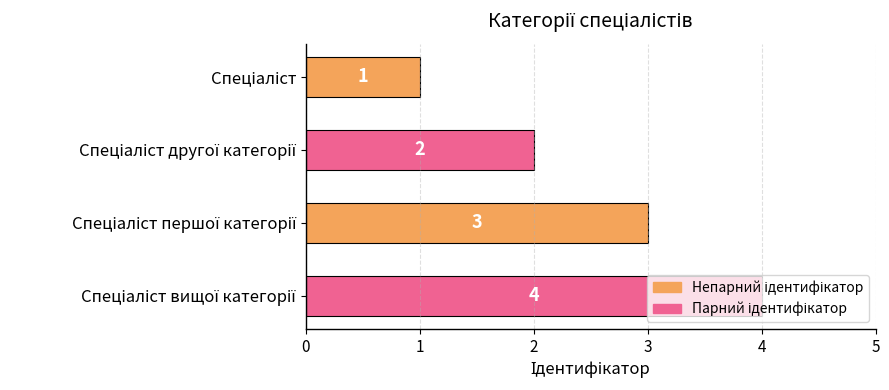

What is the sum of all values?

10